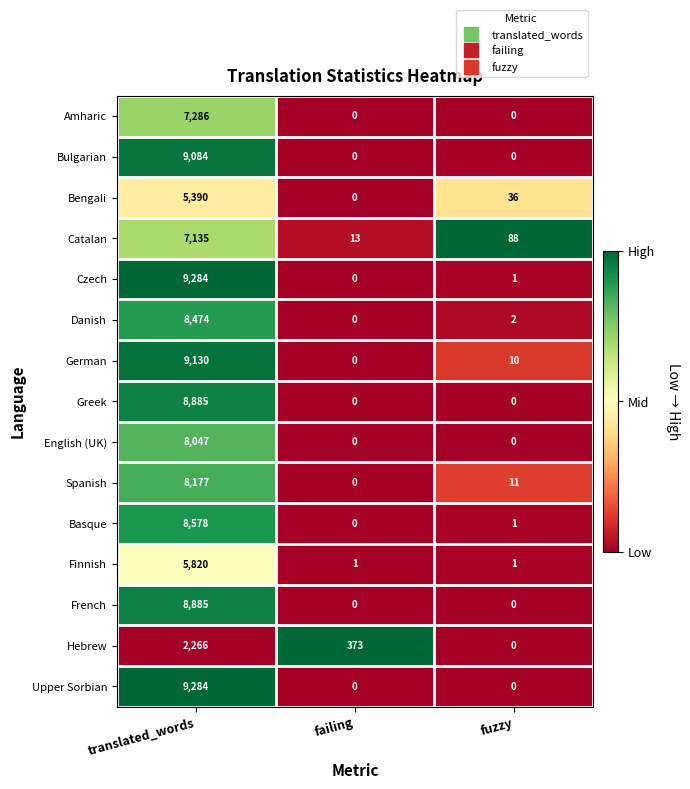

Is it true that Bengali equals 36 at fuzzy?

True